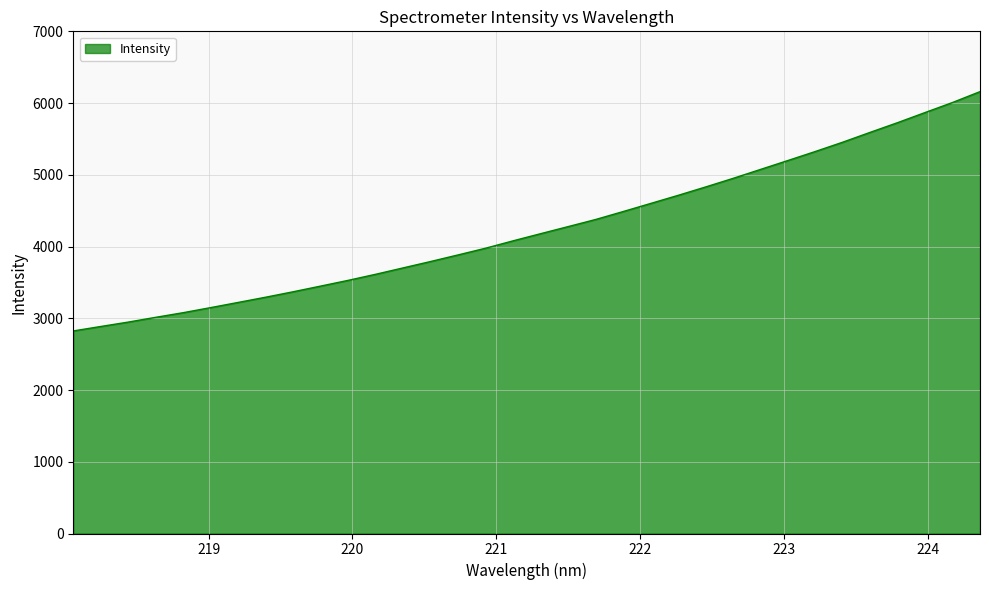

What is the difference between the maximum and minimum values?

3335.8